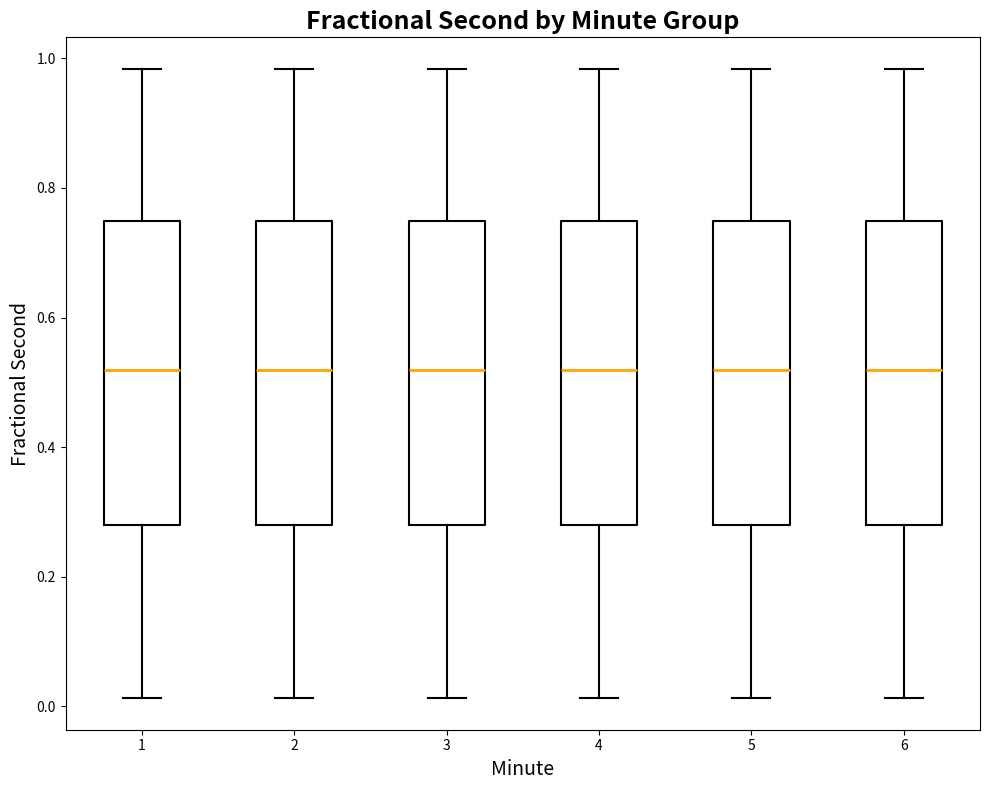

Reading left to right, transcribe this box plot: for each box, give where its median line is, the range the box spans, and where its two whiskers end, as read against the y-axis. The values are not printed on the chart, so give them approximately, as read against the axis.

1: median 0.52, box 0.28 to 0.74, whiskers 0.02 to 0.98
2: median 0.52, box 0.28 to 0.74, whiskers 0.02 to 0.98
3: median 0.52, box 0.28 to 0.74, whiskers 0.02 to 0.98
4: median 0.52, box 0.28 to 0.74, whiskers 0.02 to 0.98
5: median 0.52, box 0.28 to 0.74, whiskers 0.02 to 0.98
6: median 0.52, box 0.28 to 0.74, whiskers 0.02 to 0.98